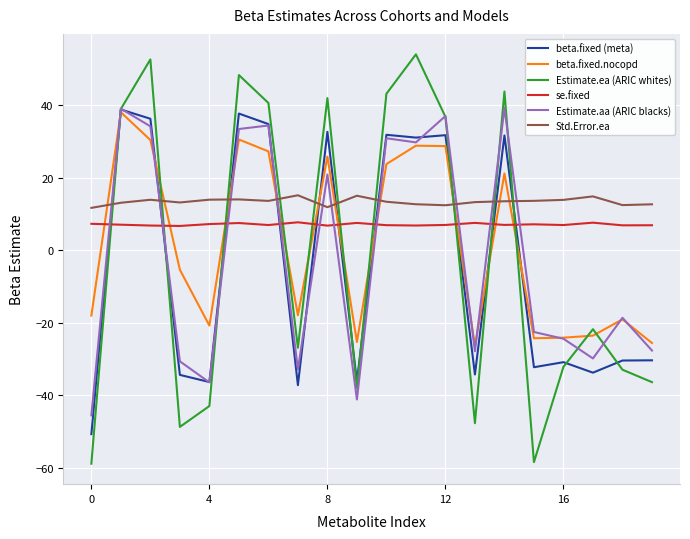

True or false: Estimate.ea (ARIC whites) and Std.Error.ea cross at least once.

True